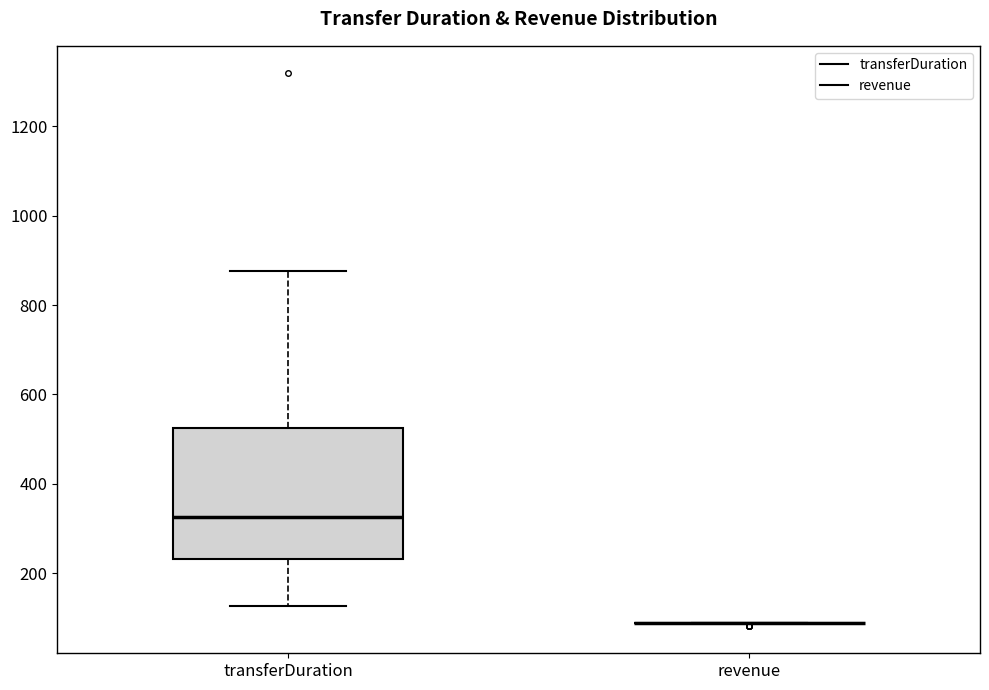

Which box is the tallest, from its lower edge to its upper edge?

transferDuration